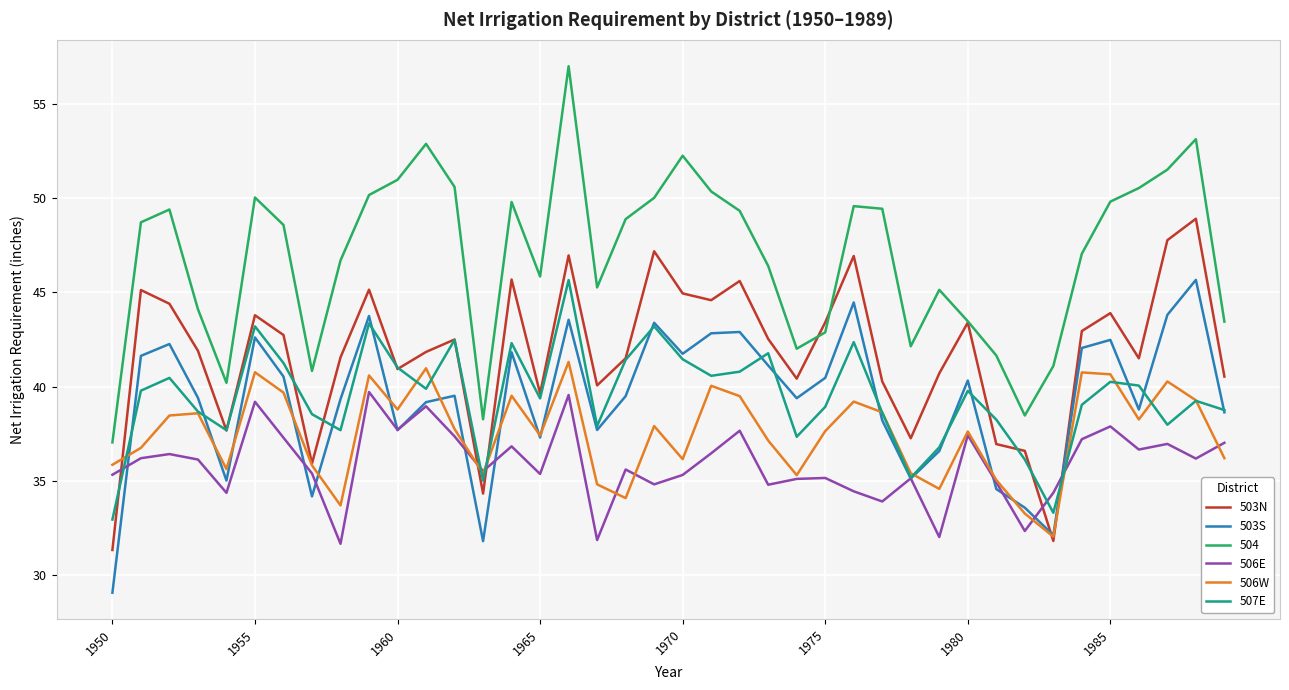

What is the minimum value for 503S?

29.0